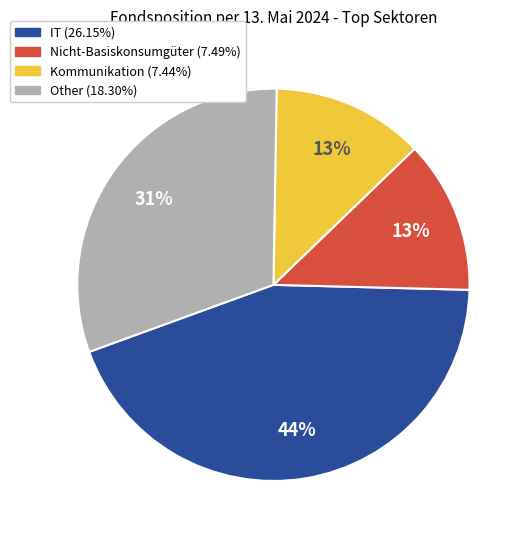

To the nearest percent, what is the average slice percentage?

25%